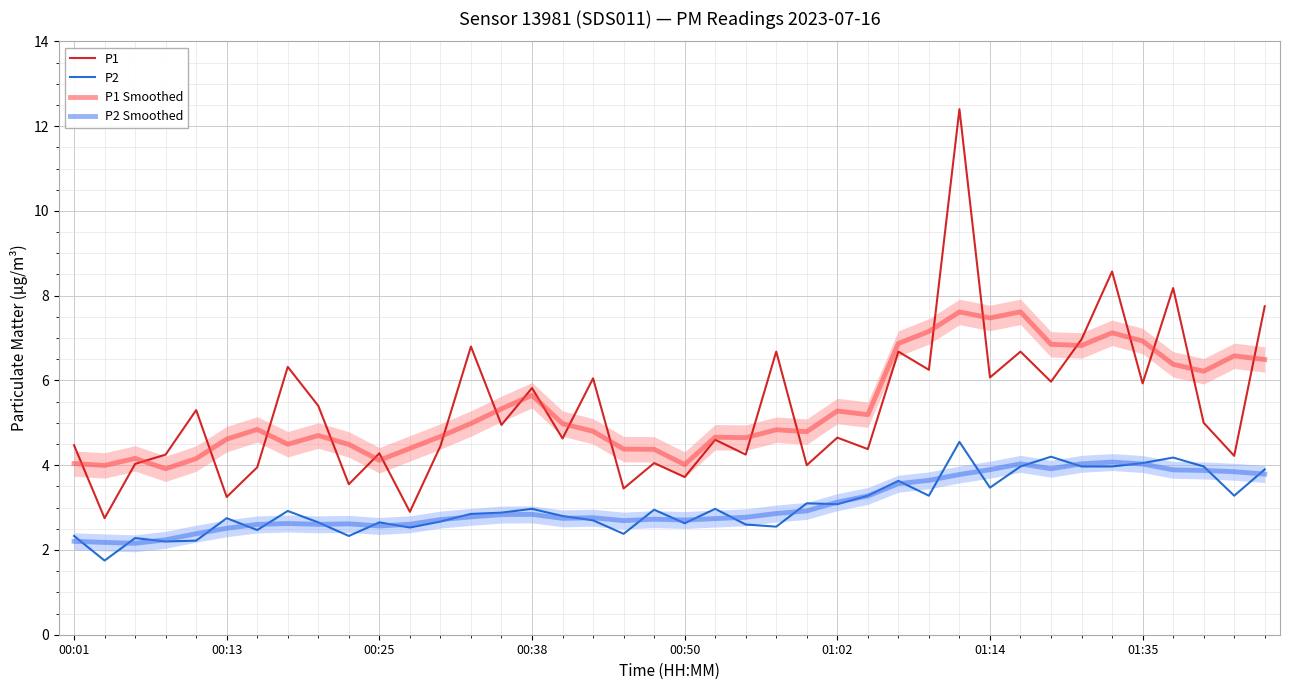

Reading right to left, what are all the values shown in this chart?

P1: 7.8	4.2	5.0	8.2	5.9	8.6	7.0	6.0	6.7	6.1	12.4	6.2	6.7	4.4	4.7	4.0	6.7	4.2	4.6	3.7	4.0	3.5	6.0	4.6	5.8	5.0	6.8	4.5	2.9	4.3	3.5	5.4	6.3	4.0	3.2	5.3	4.2	4.0	2.8	4.5
P2: 3.9	3.3	4.0	4.2	4.0	4.0	4.0	4.2	4.0	3.5	4.5	3.3	3.6	3.3	3.1	3.1	2.5	2.6	3.0	2.6	3.0	2.4	2.7	2.8	3.0	2.9	2.9	2.7	2.5	2.6	2.3	2.6	2.9	2.5	2.8	2.2	2.2	2.3	1.8	2.3
P1 Smoothed: 6.5	6.6	6.2	6.4	6.9	7.1	6.8	6.9	7.6	7.5	7.6	7.2	6.9	5.2	5.3	4.8	4.8	4.7	4.7	4.0	4.4	4.4	4.8	5.0	5.7	5.3	5.0	4.7	4.4	4.1	4.5	4.7	4.5	4.8	4.6	4.2	3.9	4.2	4.0	4.0
P2 Smoothed: 3.8	3.8	3.9	3.9	4.0	4.1	4.0	3.9	4.0	3.9	3.8	3.6	3.6	3.3	3.1	2.9	2.9	2.8	2.7	2.7	2.7	2.7	2.8	2.7	2.8	2.8	2.8	2.7	2.6	2.6	2.6	2.6	2.6	2.6	2.5	2.4	2.2	2.2	2.2	2.2